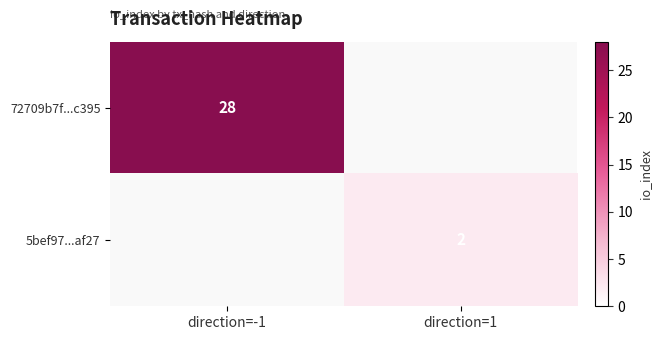

Is it true that 5bef97...af27 equals 2 at direction=1?

True